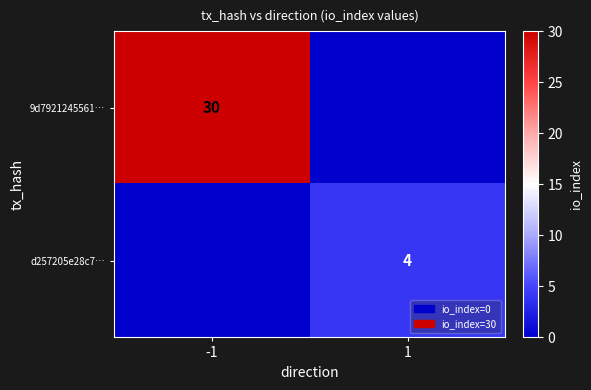

The d257205e28c7… series shows 6 at 1. True or false?

False